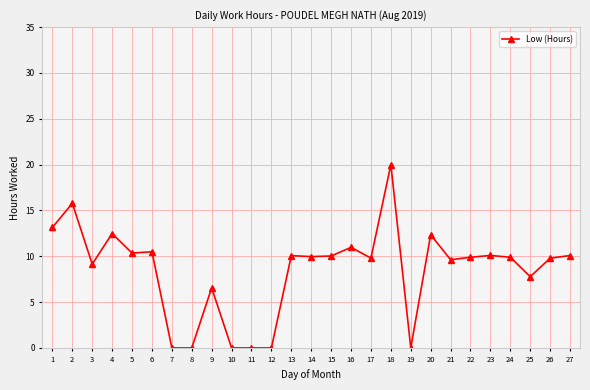

What is the value of the 2nd point from the left?

15.8